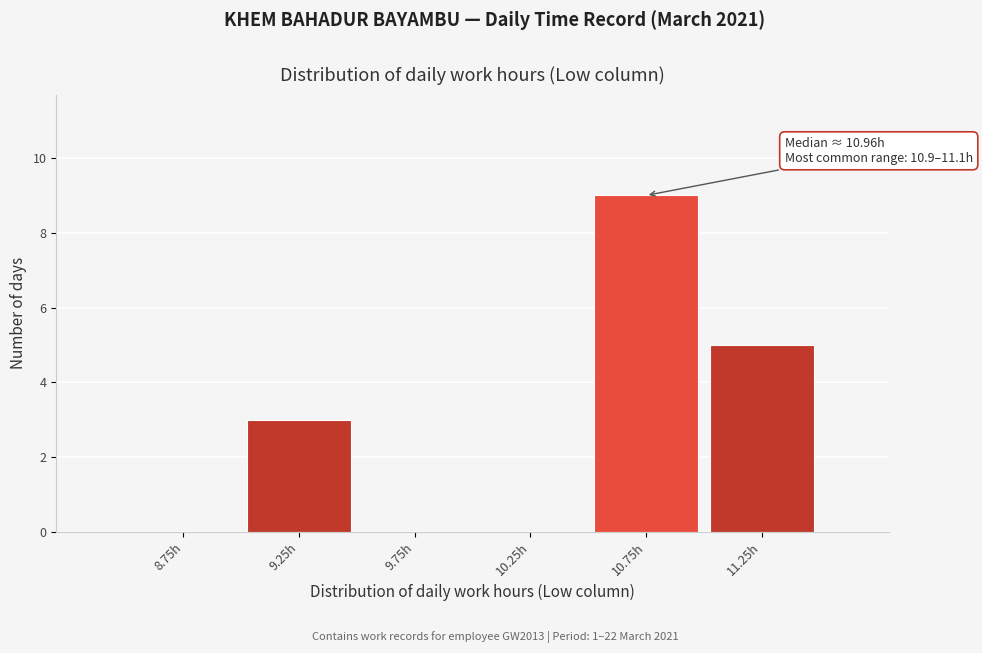

Over which range of the x-axis is the bar tallest?

10.5 to 11.0